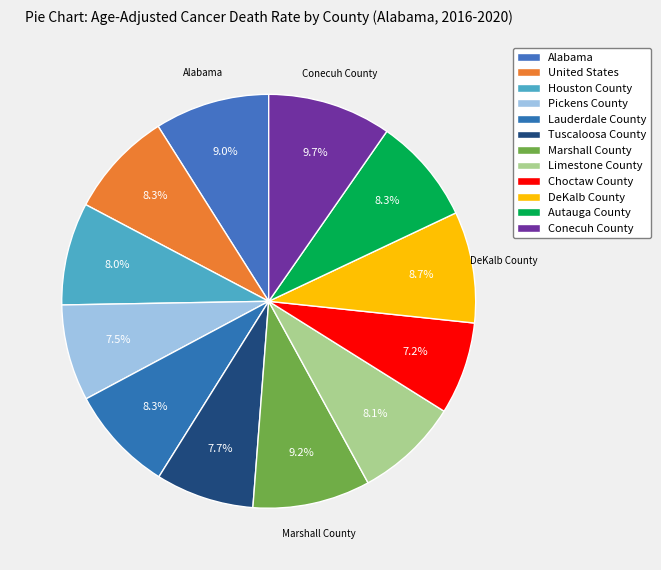

Rank the categories by value from lowest to highest.

Choctaw County, Pickens County, Tuscaloosa County, Houston County, Limestone County, Lauderdale County, United States, Autauga County, DeKalb County, Alabama, Marshall County, Conecuh County